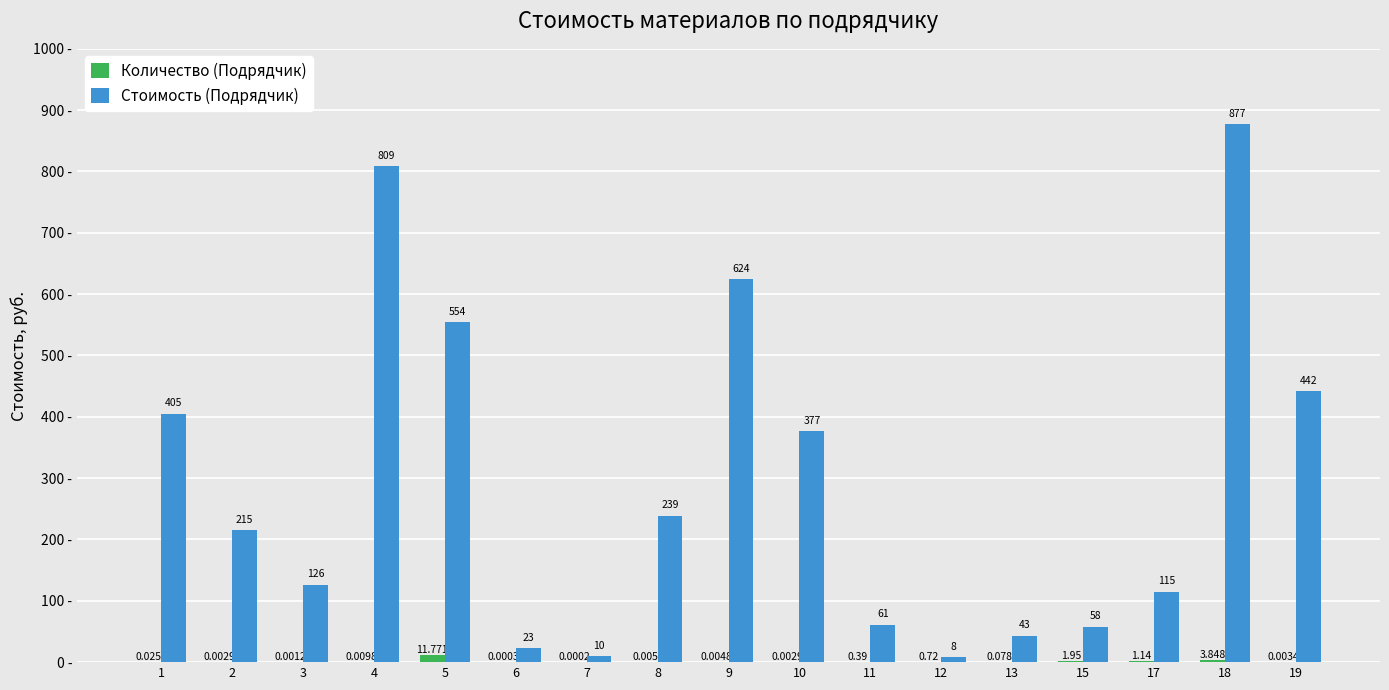

Which series changed the most between 4 and 15?

Стоимость (Подрядчик)